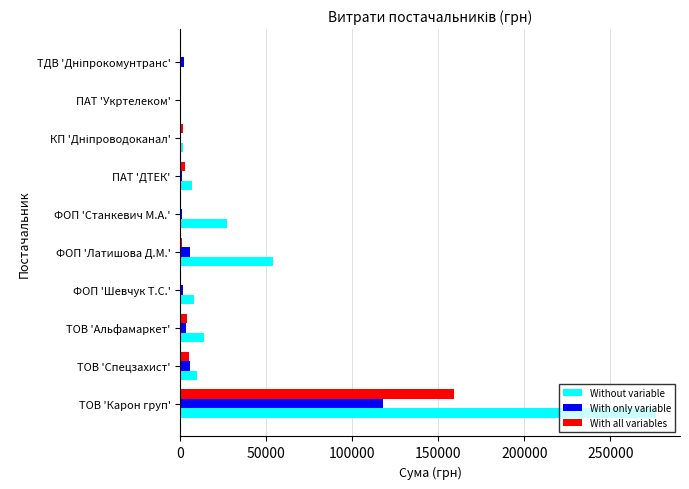

What is the greatest value displayed?

276654.8